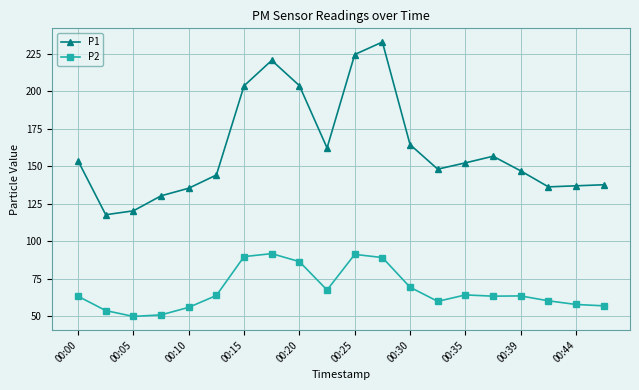

Which series has the largest range (max minus min)?

P1